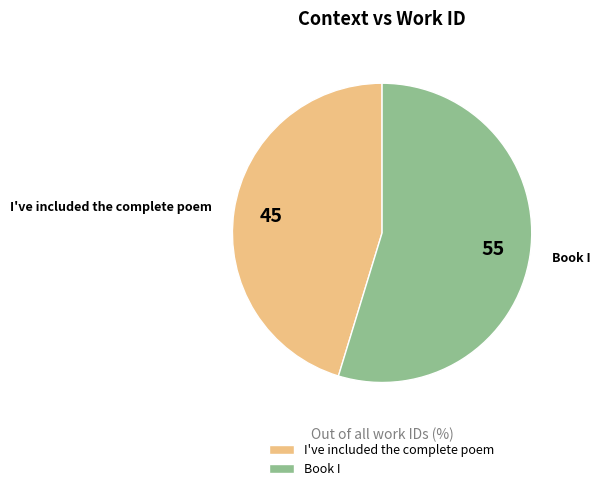

Does Book I account for over 50% of the chart?

Yes